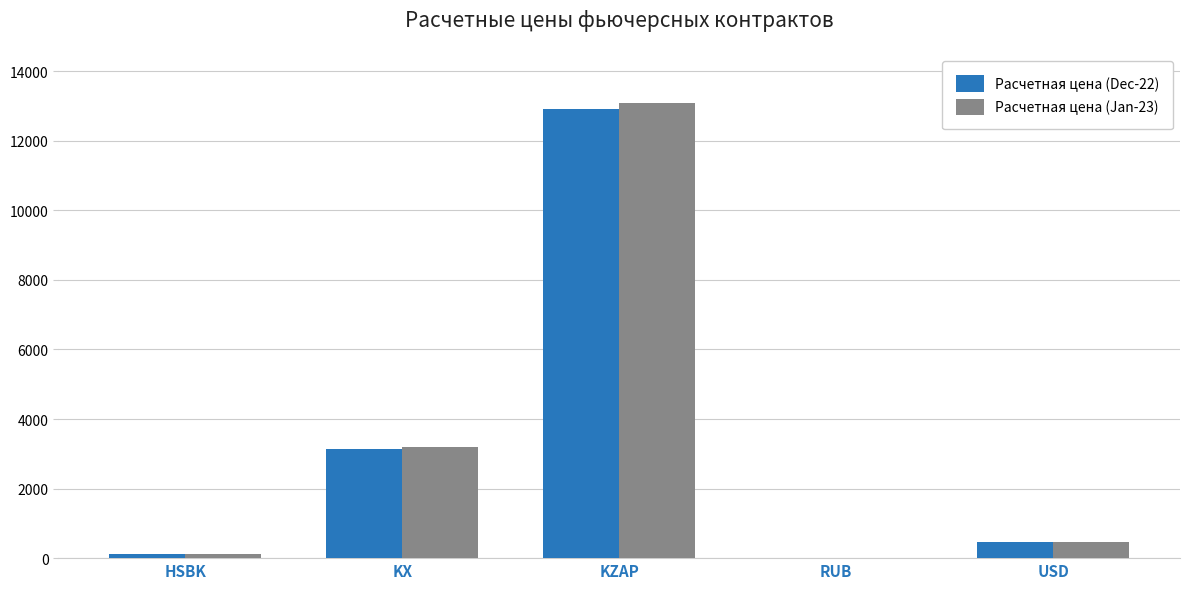

Where is Расчетная цена (Dec-22) nearest to the value 6453?

KX